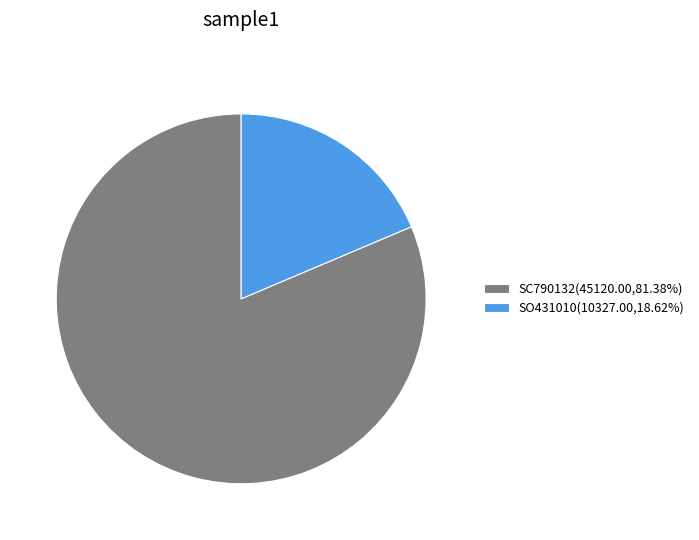

How many segments does this pie chart have?

2